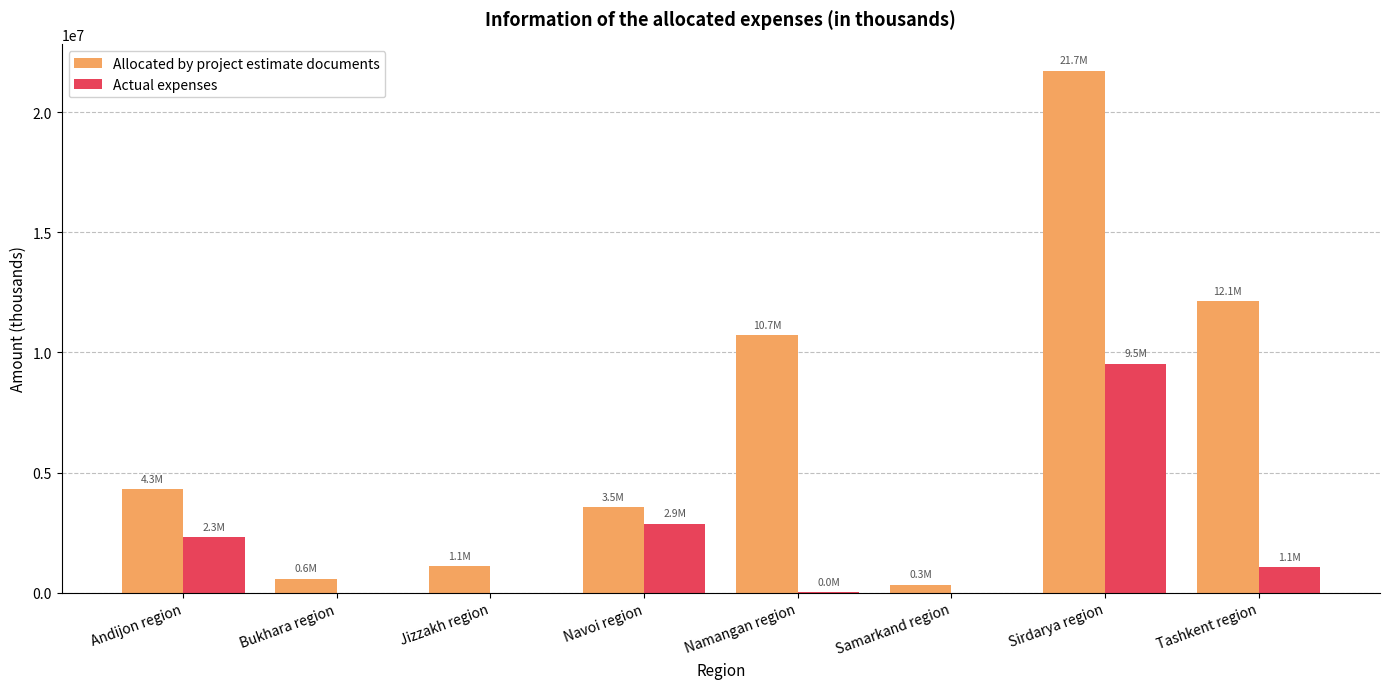

Which series has the largest total across all categories?

Allocated by project estimate documents